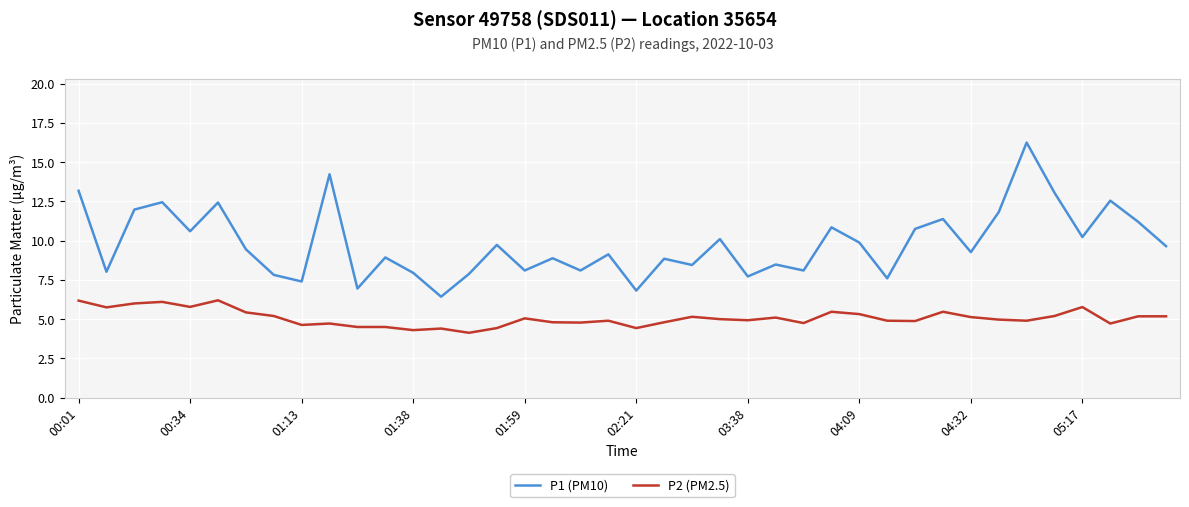

List the series in order of their peak value, lowest first.

P2 (PM2.5), P1 (PM10)